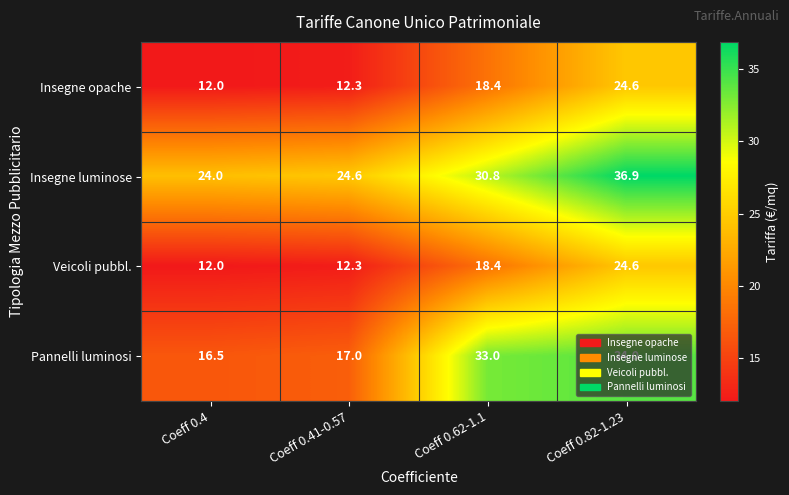

At which label does Pannelli luminosi reach its minimum?

Coeff 0.4